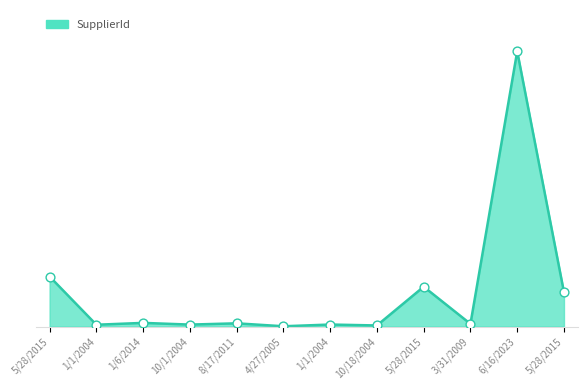

What is the change in value from 5/28/2015 to 10/1/2004?

-4568